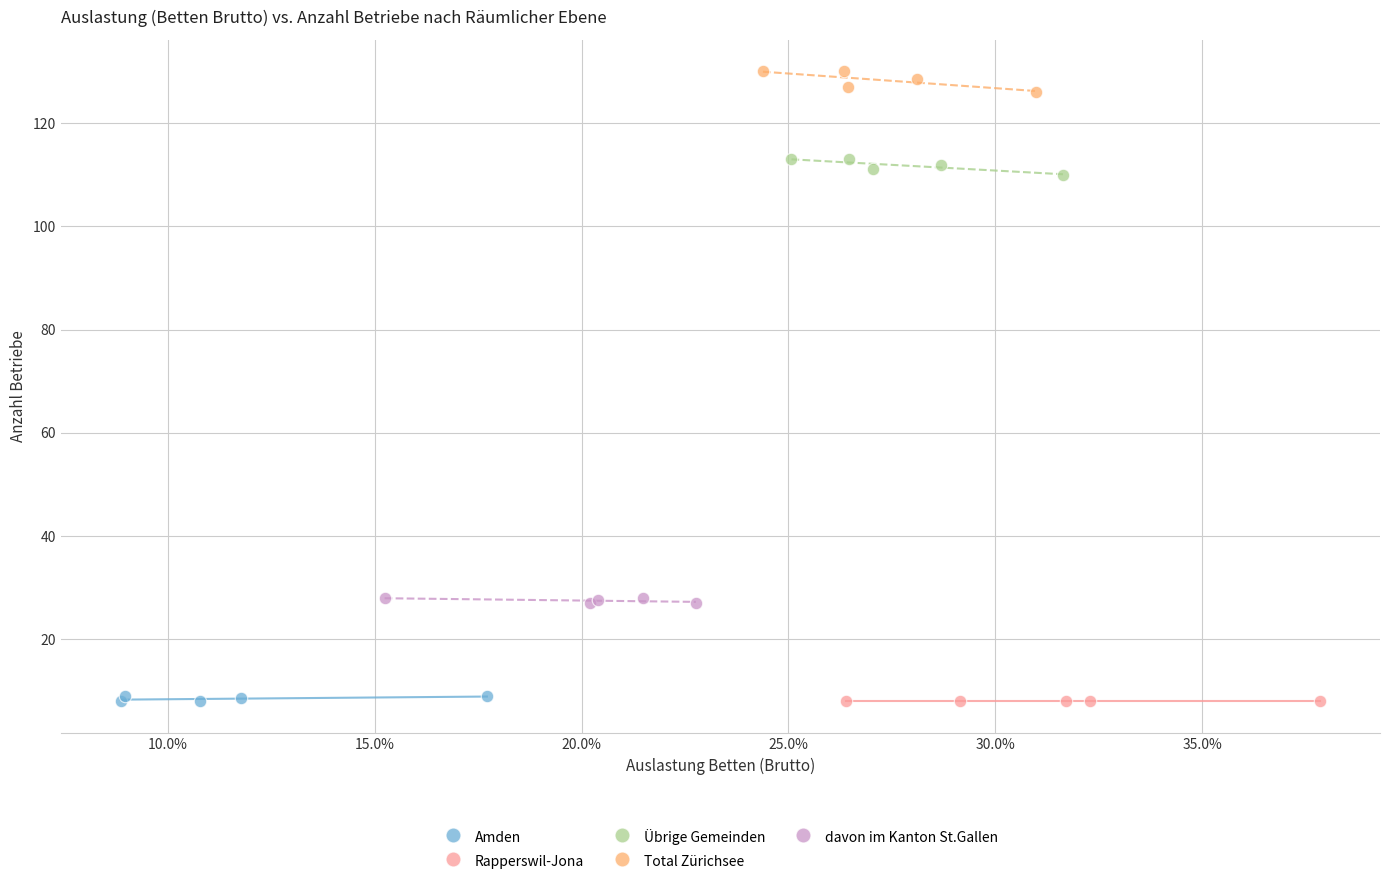

Which series reaches the maximum Y coordinate?

Total Zürichsee